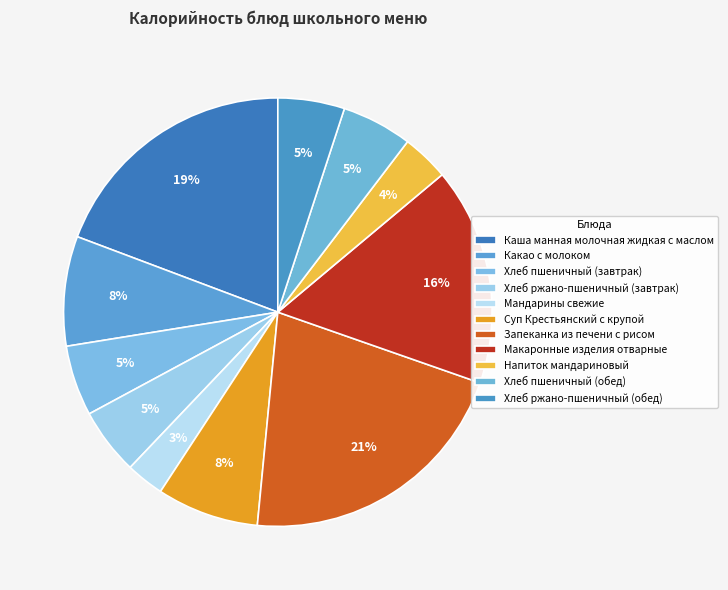

To the nearest percent, what is the difference between the Запеканка из печени с рисом and Какао с молоком slice percentages?

13%